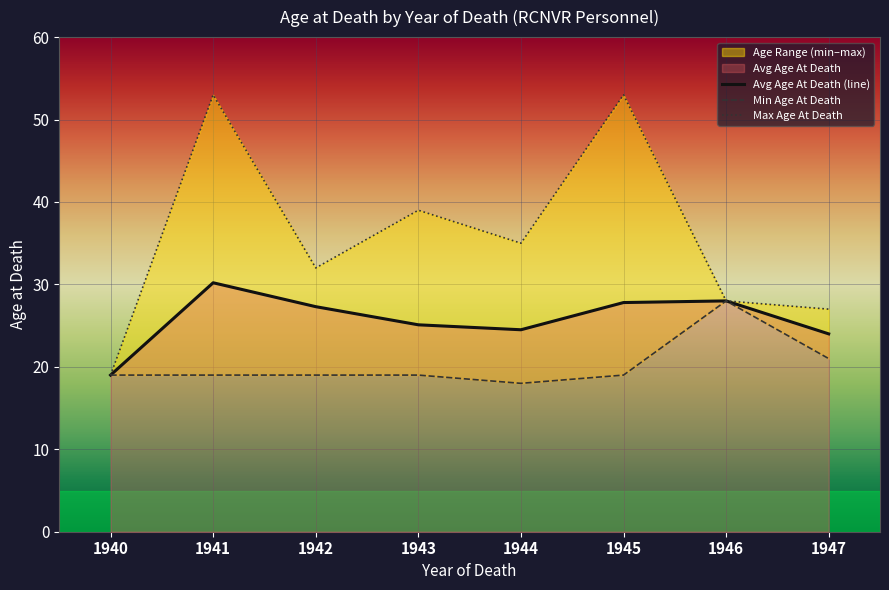

Read the Avg Age At Death (line) value at 1945.

27.8